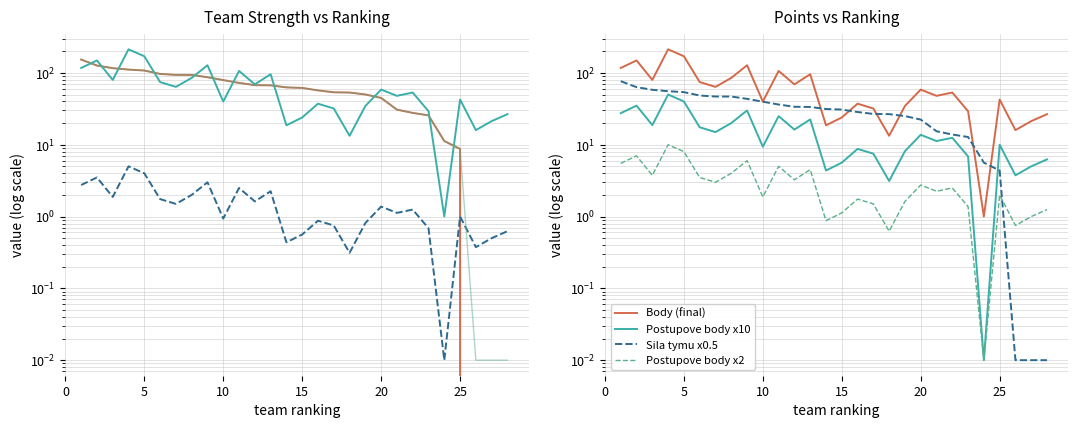

The value of Celkem Sila at 1 is 153.4. True or false?

True